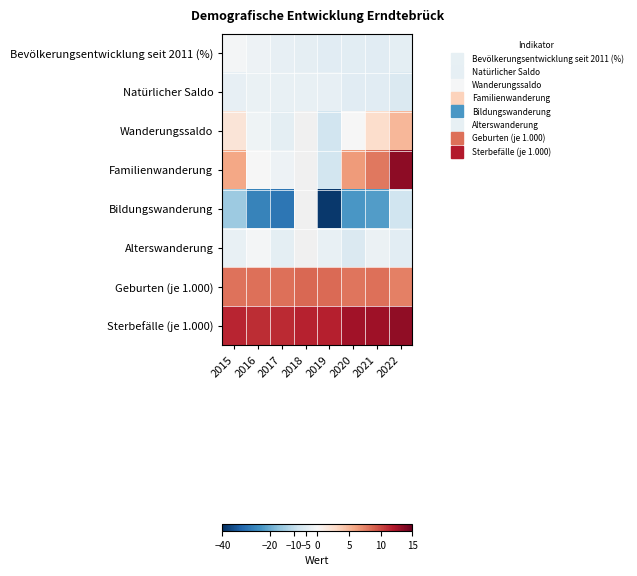

What is the maximum value shown in the chart?

13.4